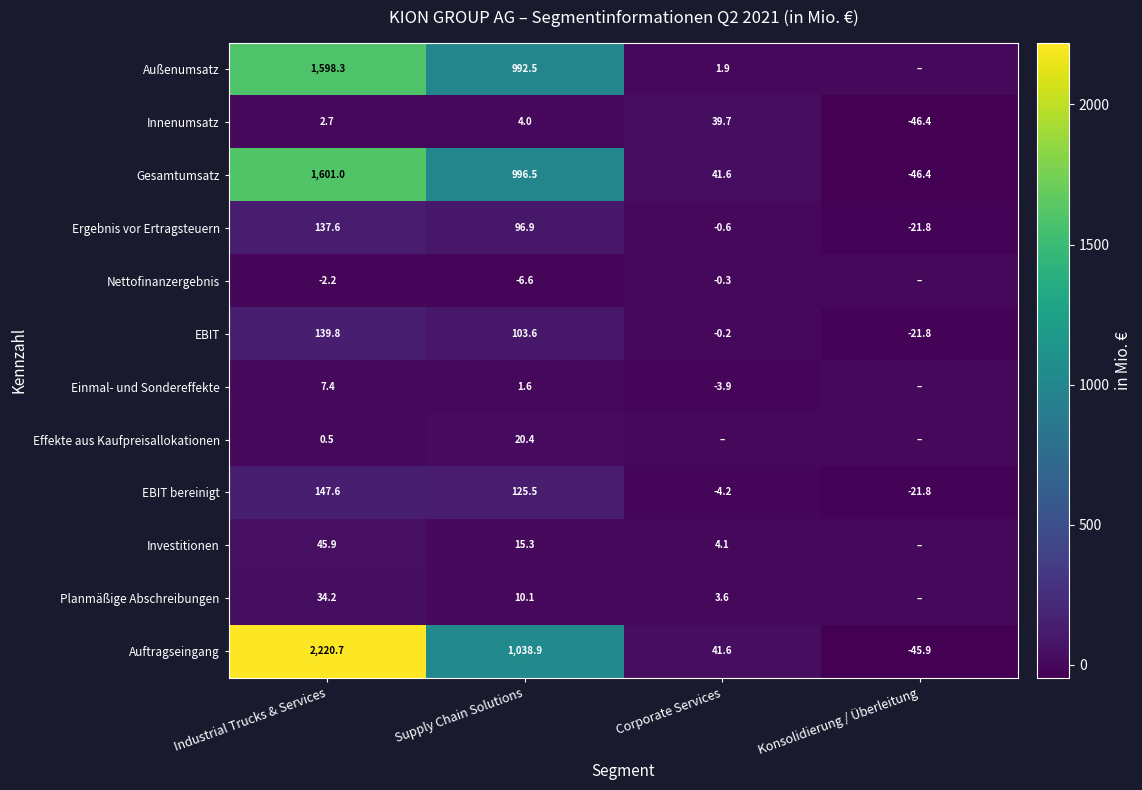

What is the spread (max minus min) of values at Konsolidierung / Überleitung?

46.4